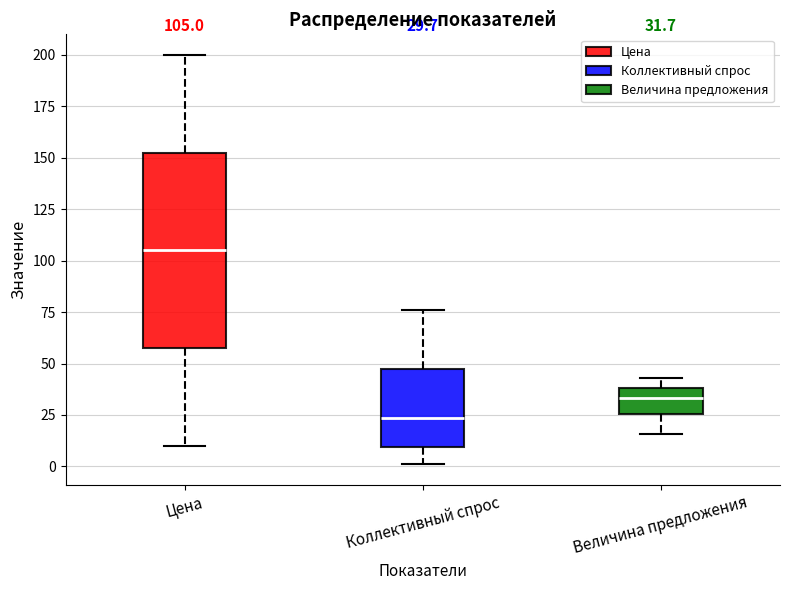

Comparing the boxes themselves (not the whiskers), which one is the tallest?

Цена